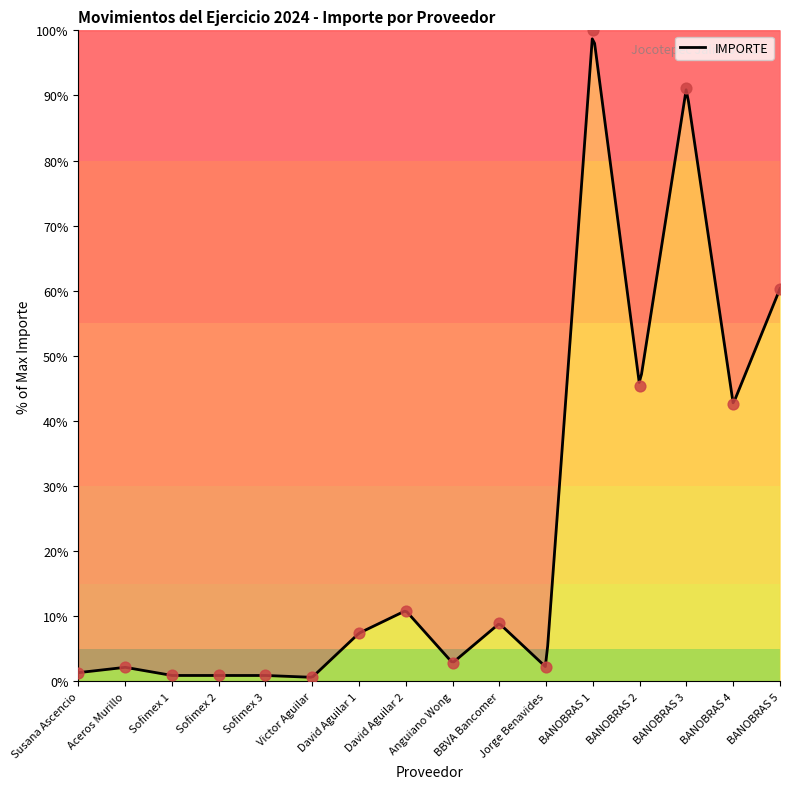

Which has a higher value, Sofimex 1 or Sofimex 2?

Sofimex 1